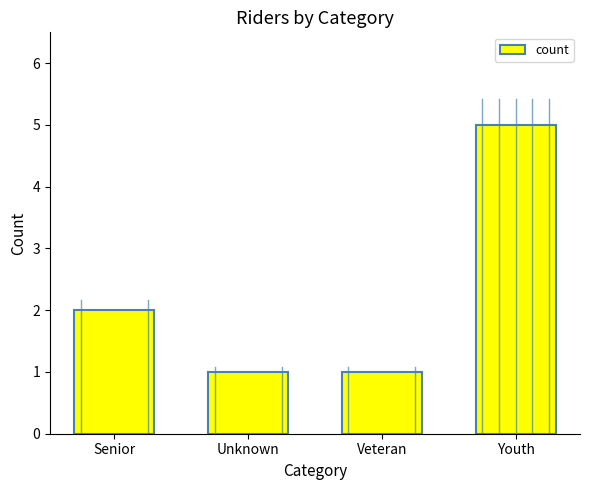

What value does the data have at Veteran?

1